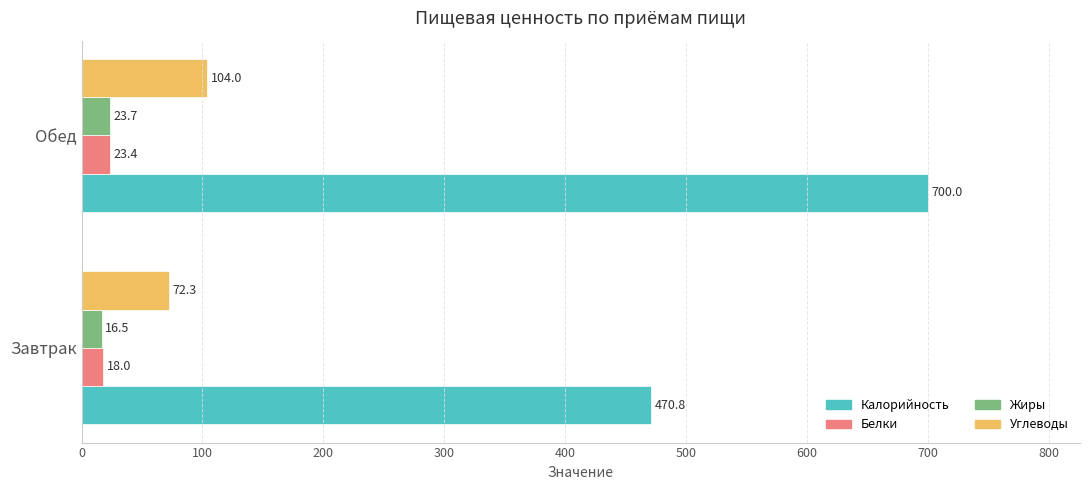

What is the average value of the Калорийность series?

585.4